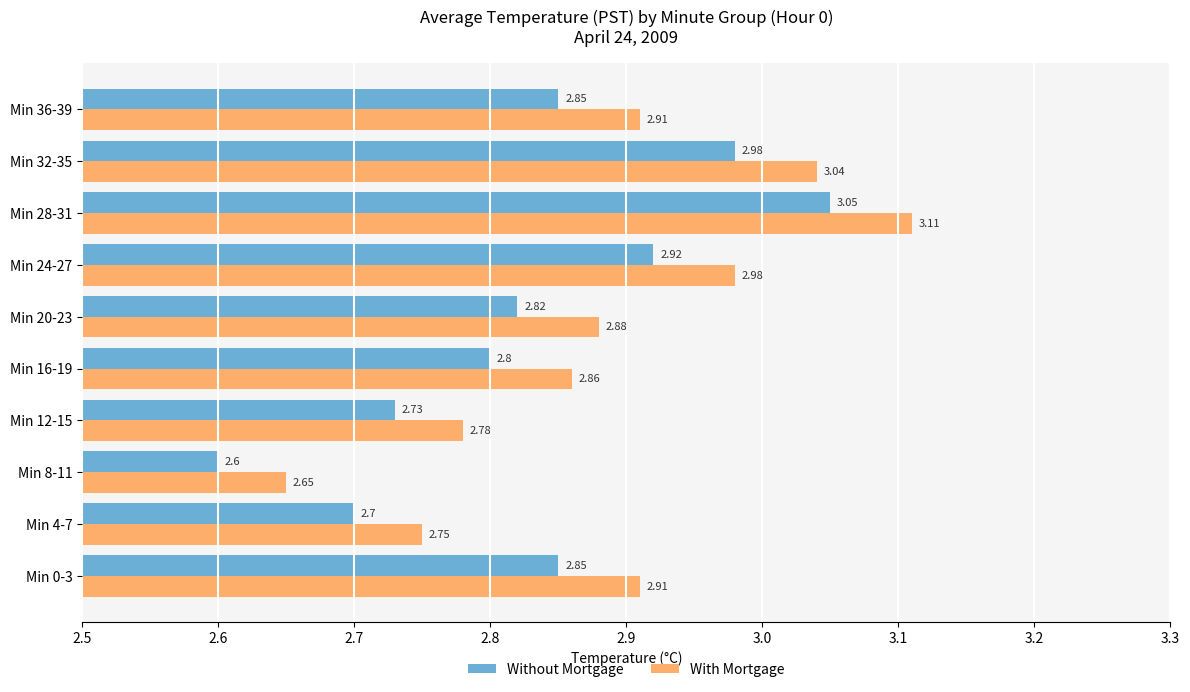

At Min 4-7, list the series in order from largest to smallest.

With Mortgage, Without Mortgage